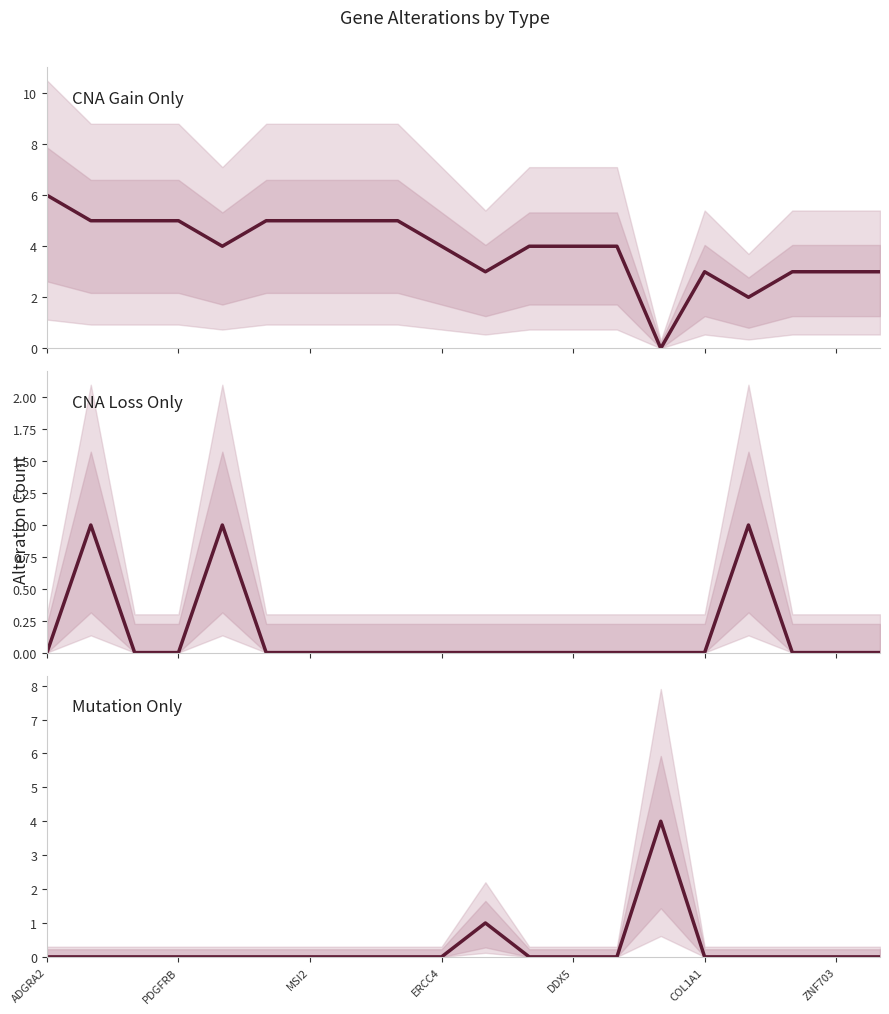

True or false: CNA Loss Only has a value of -1 at ZNF703.

False